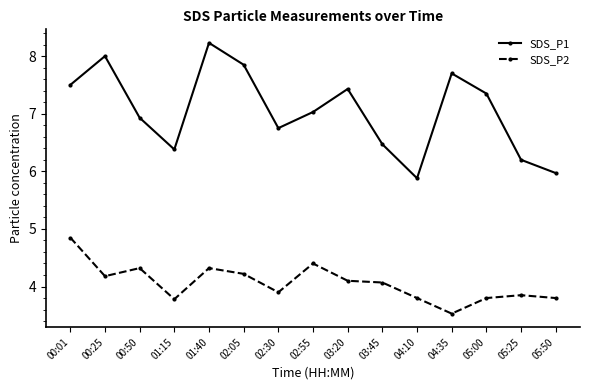

How many lines are shown in the chart?

2